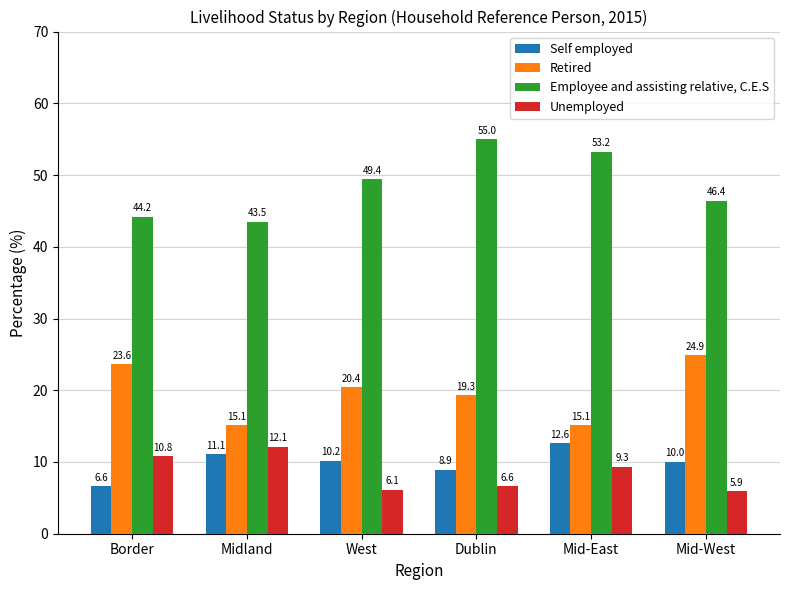

What is the difference between the second highest and second lowest values in the Employee and assisting relative, C.E.S series?

9.0